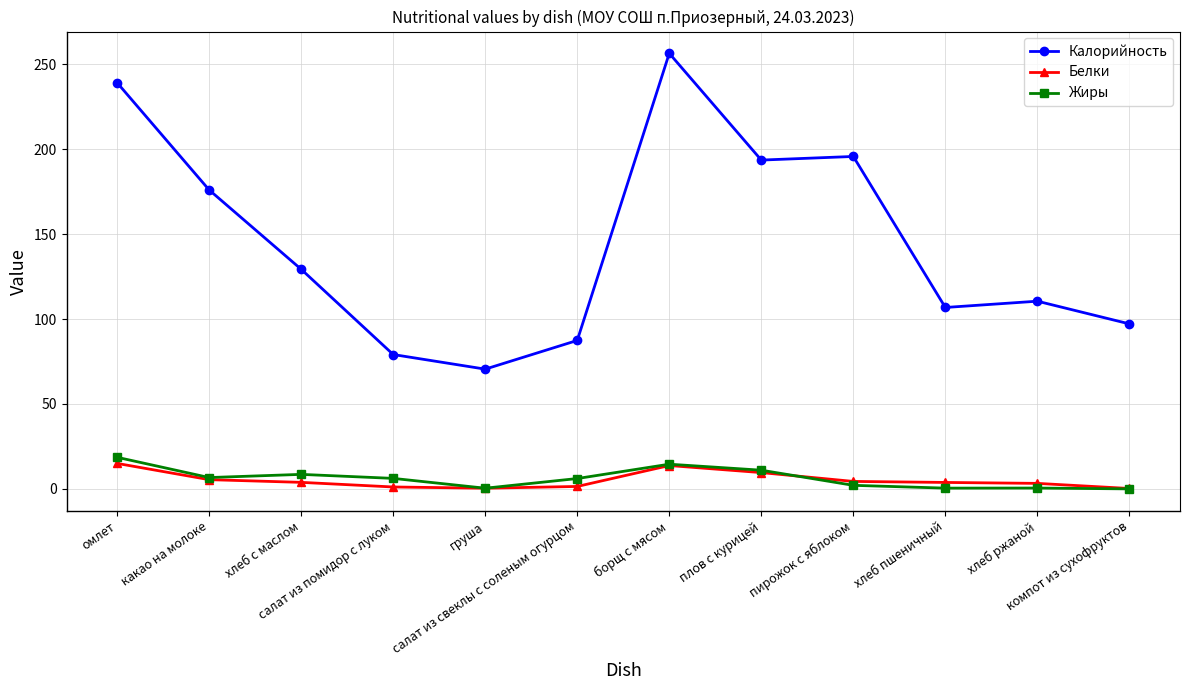

What is the label of the 11th point from the right?

какао на молоке